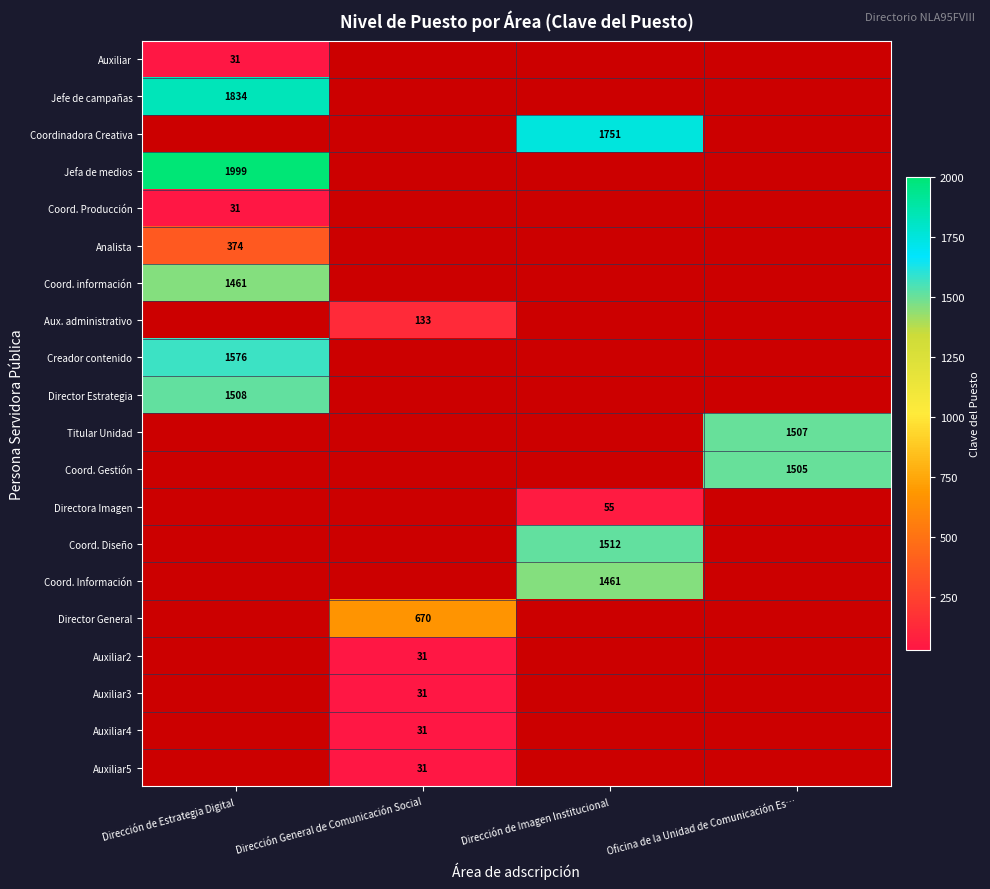

Rank the categories by Director Estrategia value from highest to lowest.

Dirección de Estrategia Digital, Dirección General de Comunicación Social, Dirección de Imagen Institucional, Oficina de la Unidad de Comunicación Es…